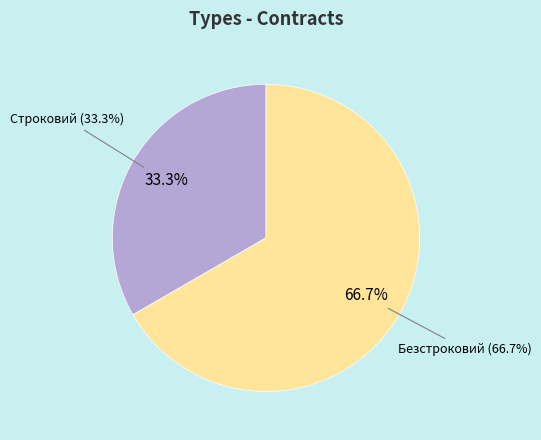

Is there any slice that represents more than half of the pie?

Yes